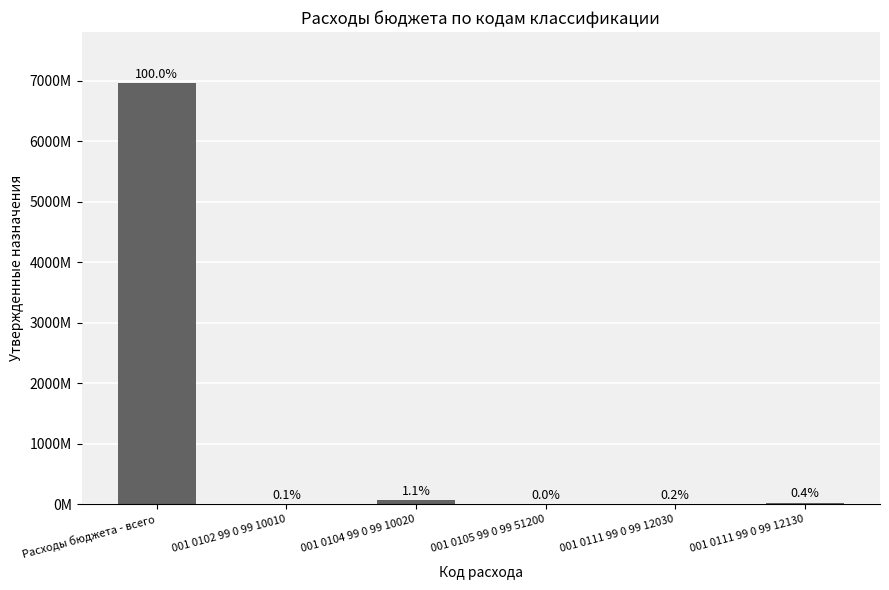

At which label does the data first exceed 31220286?

Расходы бюджета - всего